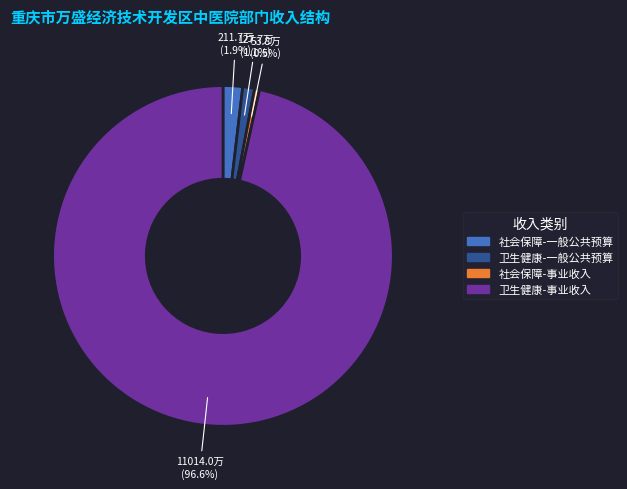

Is there any slice that represents more than half of the pie?

Yes